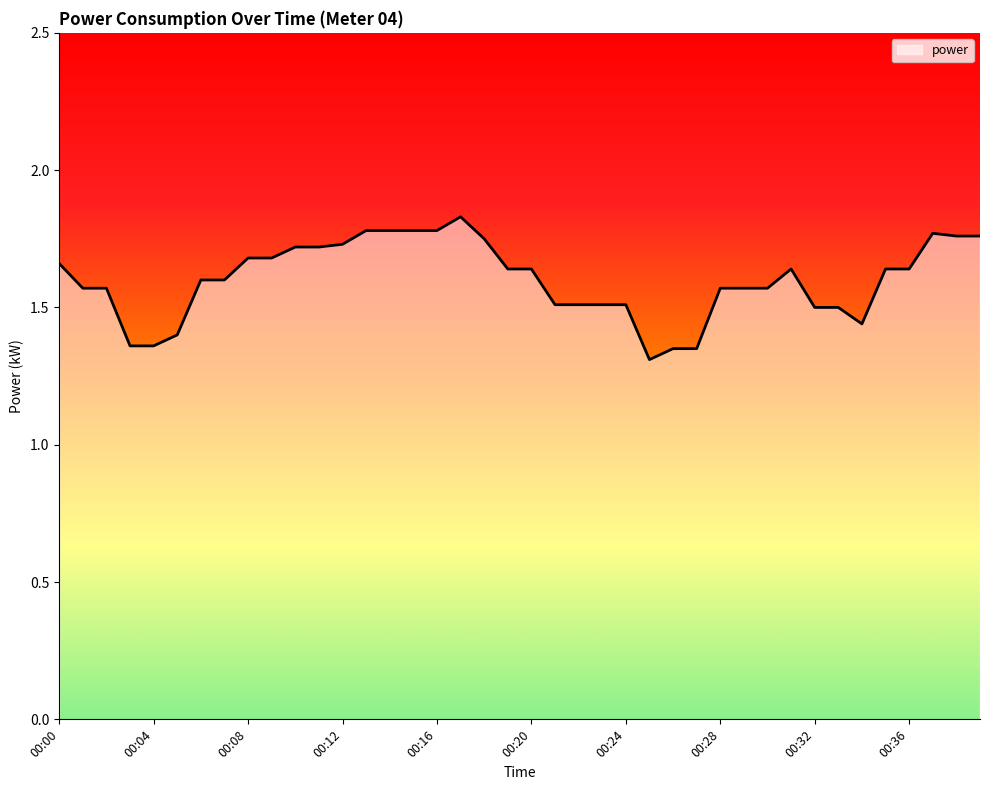

What is the minimum value shown in the chart?

1.3